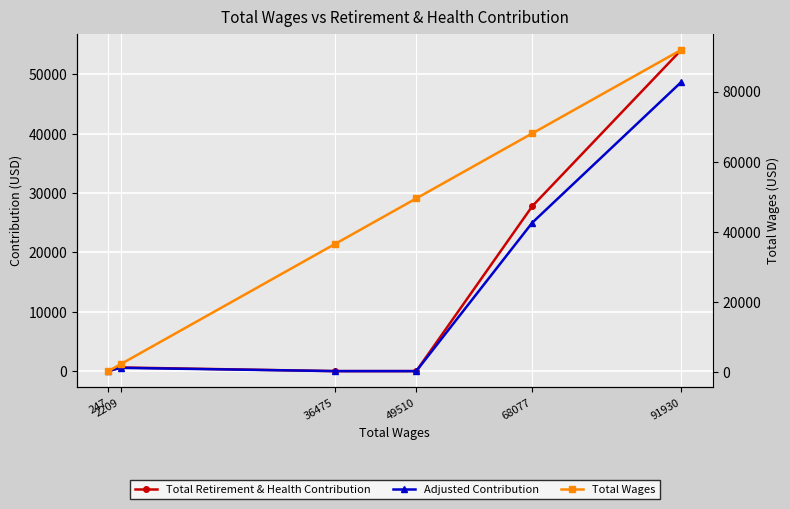

Which series changed the most between 91930 and 49510?

Total Retirement & Health Contribution